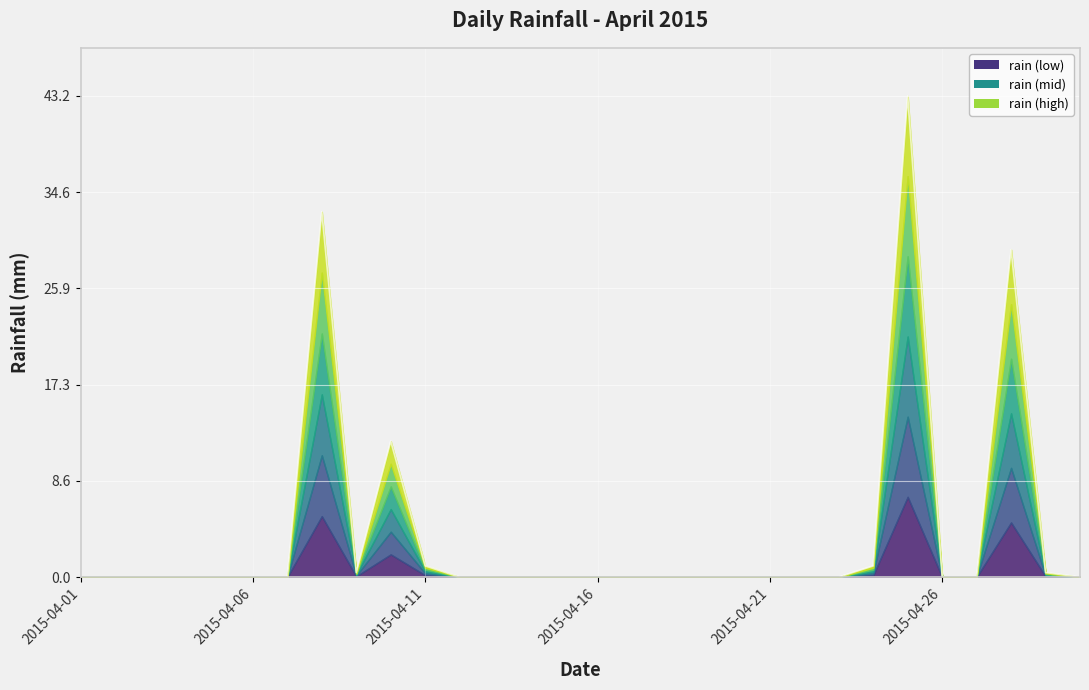

What is the difference between the second highest and minimum values?

32.8